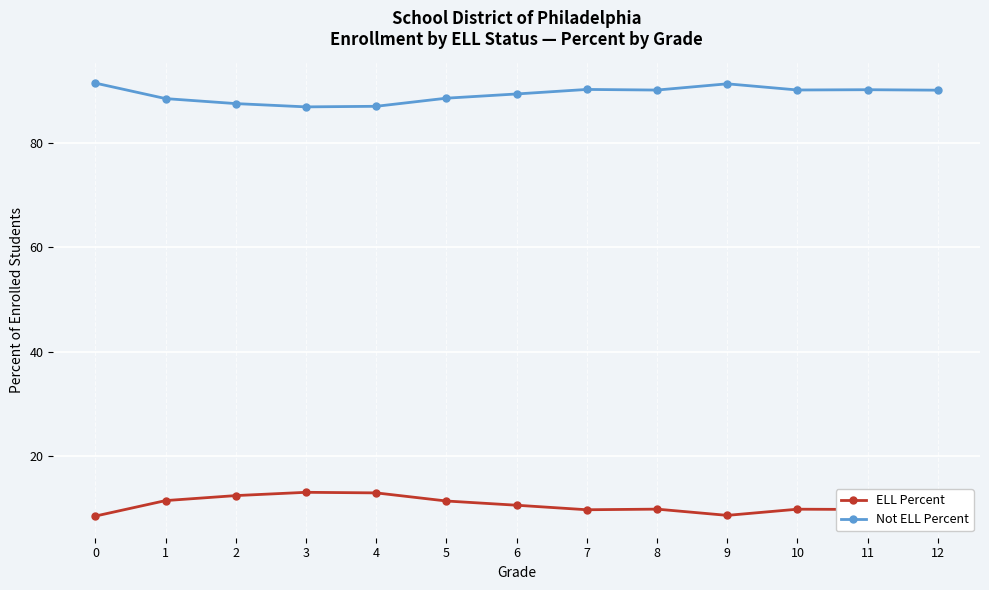

True or false: ELL Percent and Not ELL Percent cross at least once.

False